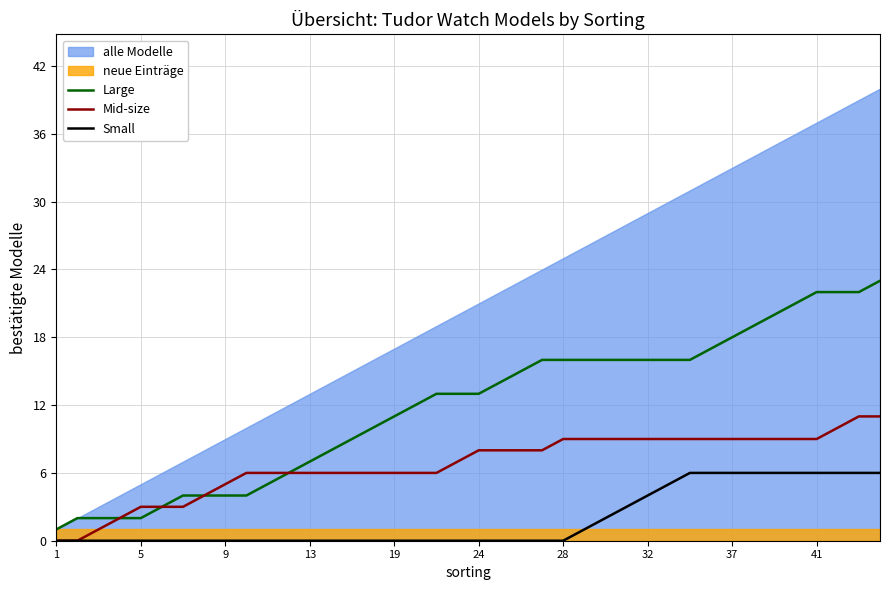

Which series has the widest spread of values?

Large